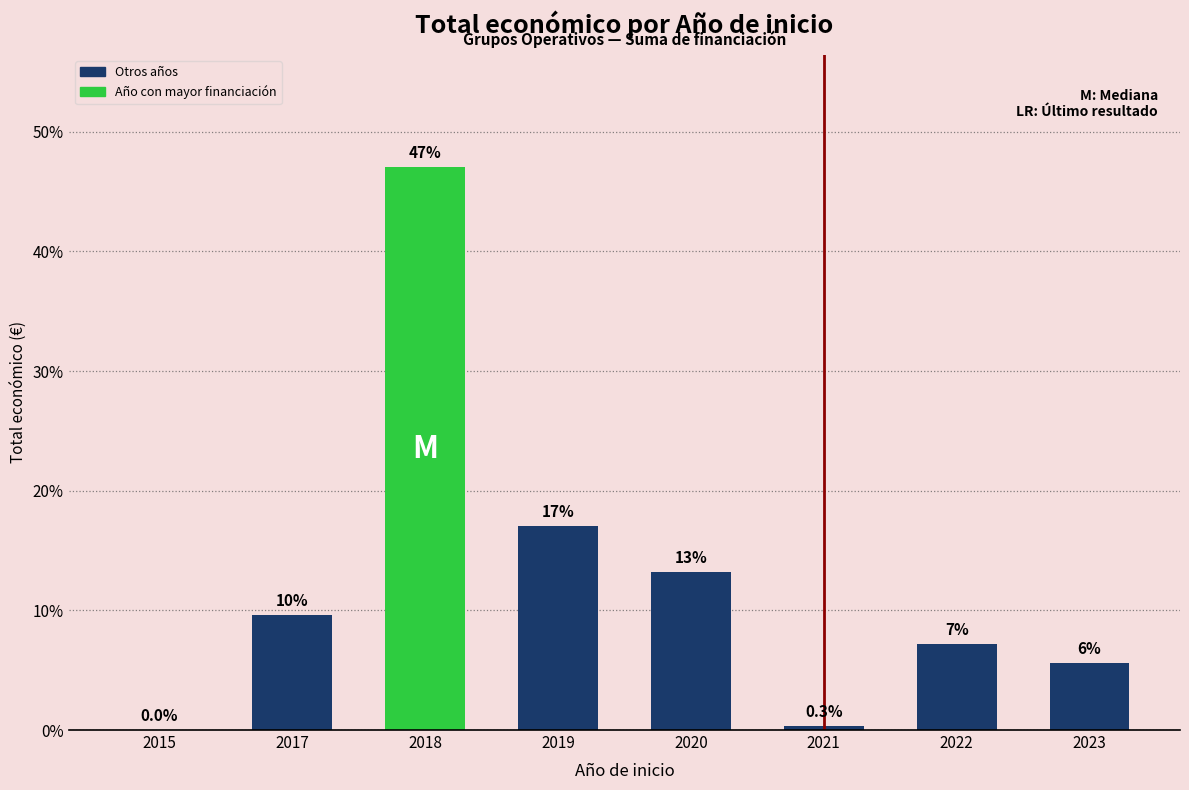

Where does the data first go above 9?

2017